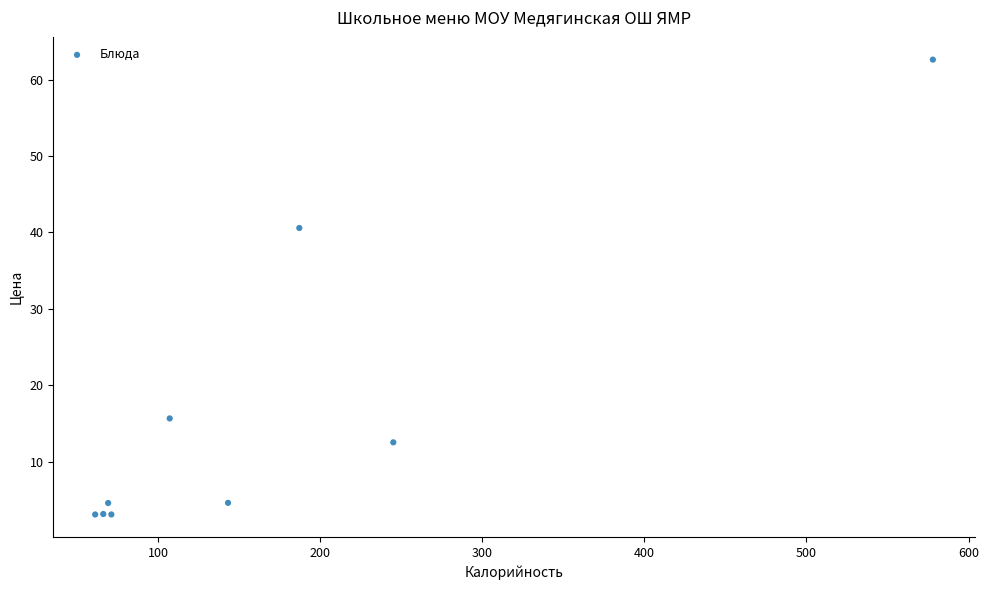

What Y value in the scatter plot is closest to 32?

40.6